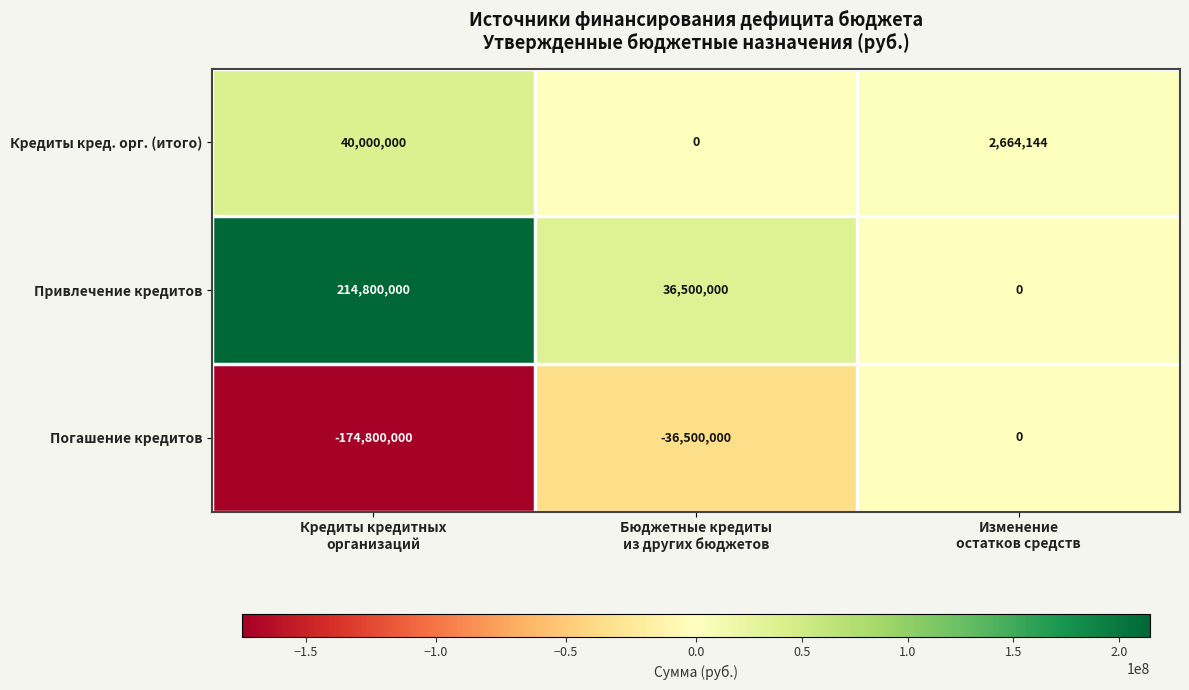

What is the total value across all series at Кредиты кредитных
организаций?

80000000